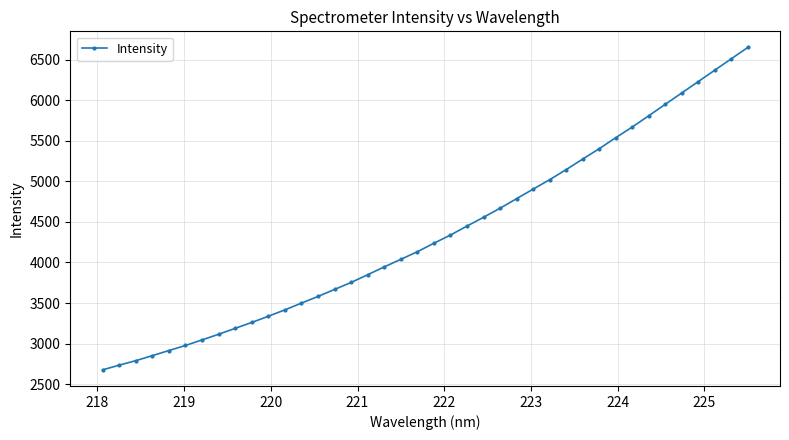

What is the value of the 8th point from the left?

3115.6